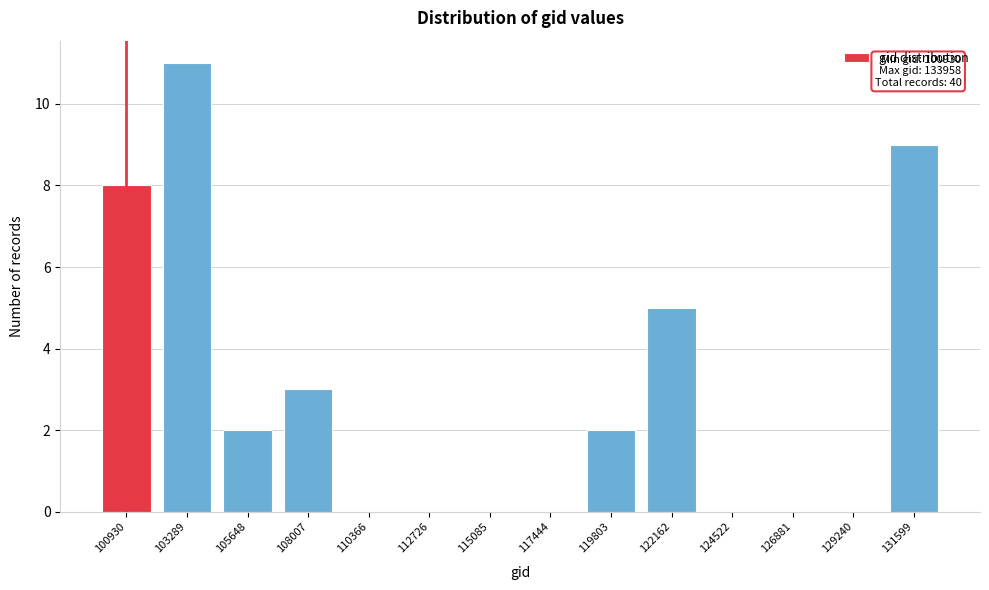

Reading right to left, list all the values displayed in this chart.

131599=9	129240=0	126881=0	124522=0	122162=5	119803=2	117444=0	115085=0	112726=0	110366=0	108007=3	105648=2	103289=11	100930=8